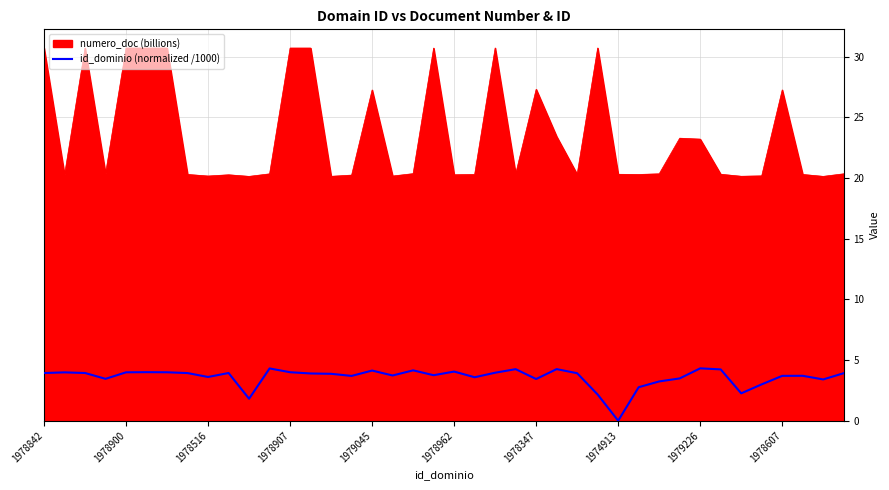

How many lines are shown in the chart?

2